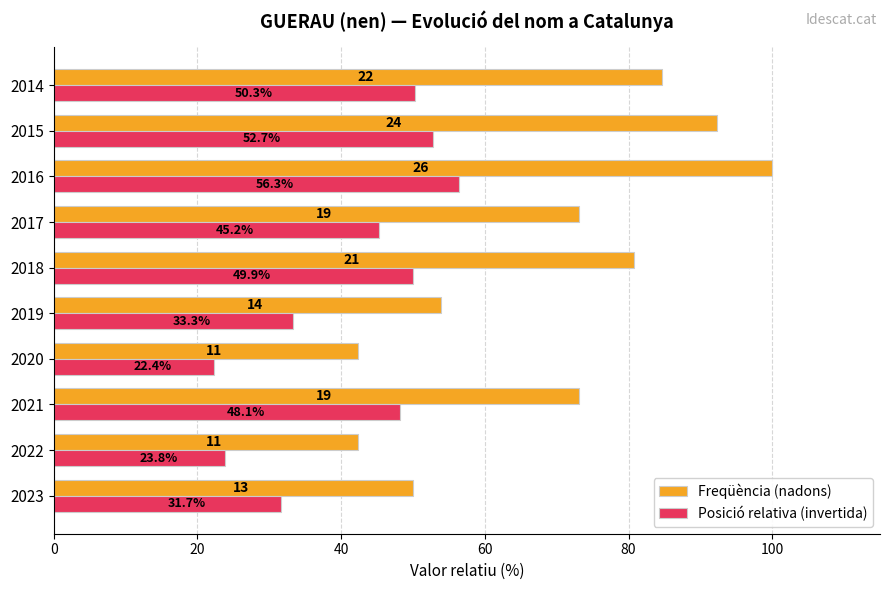

Where is Posició relativa (invertida) nearest to the value 39?

2019